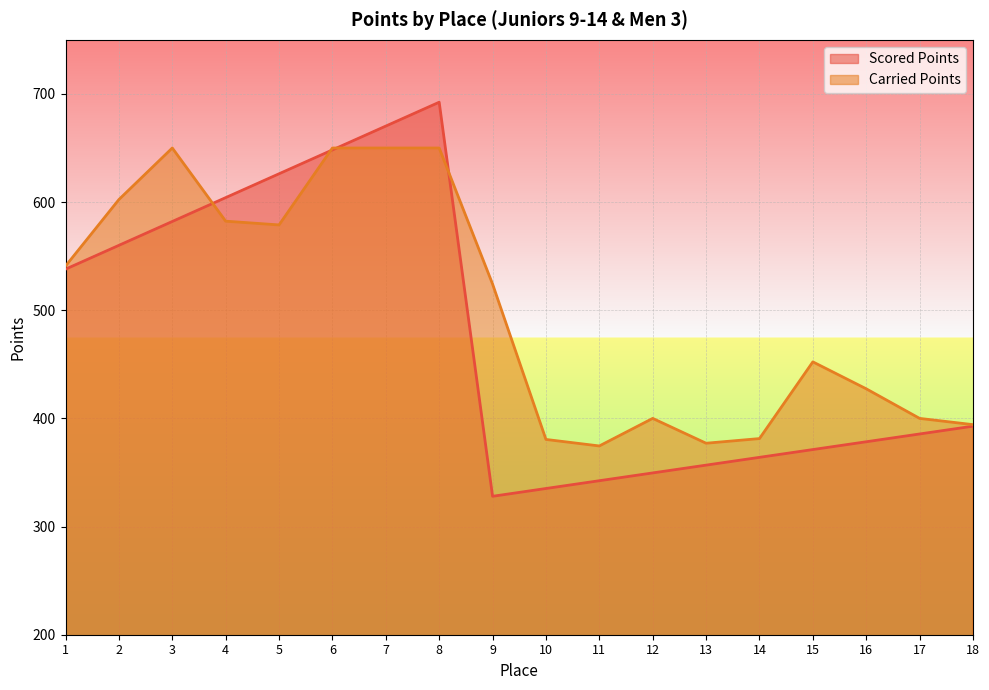

After their last crossing, which series has the higher values: Carried Points or Scored Points?

Carried Points